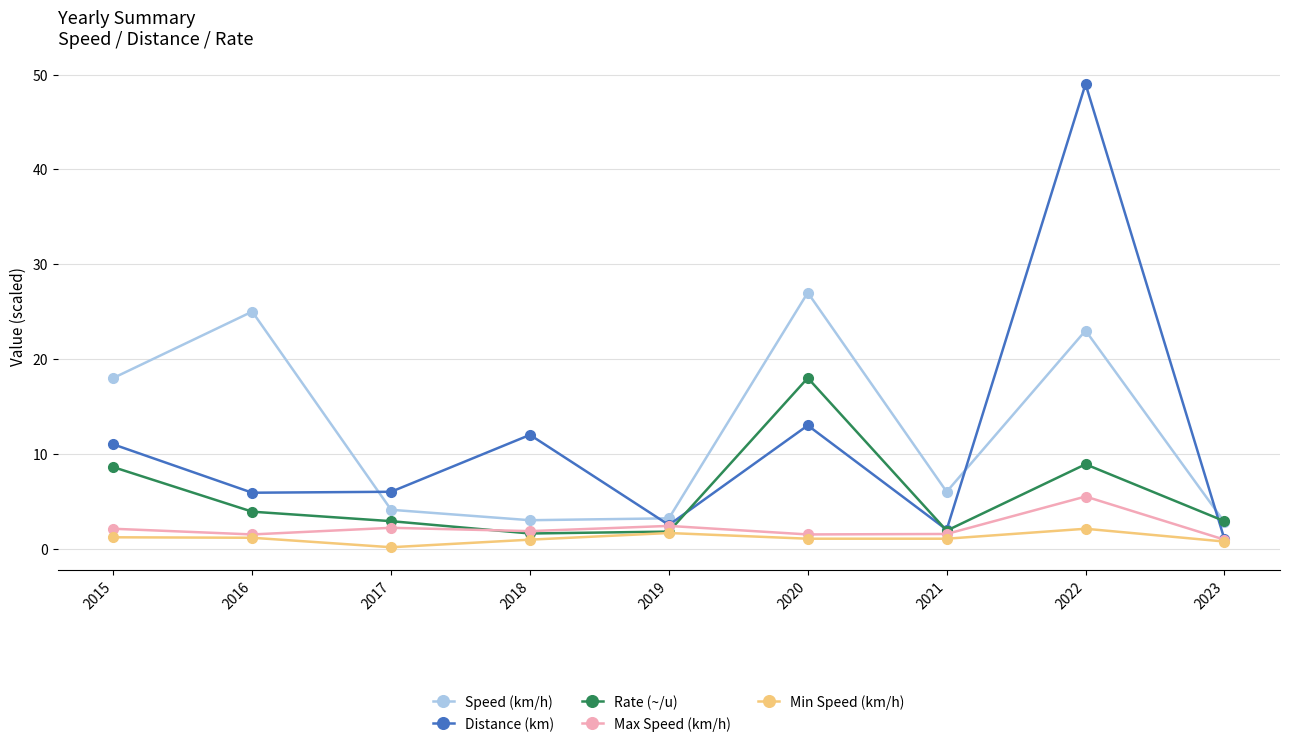

Count the number of data series in this chart.

5